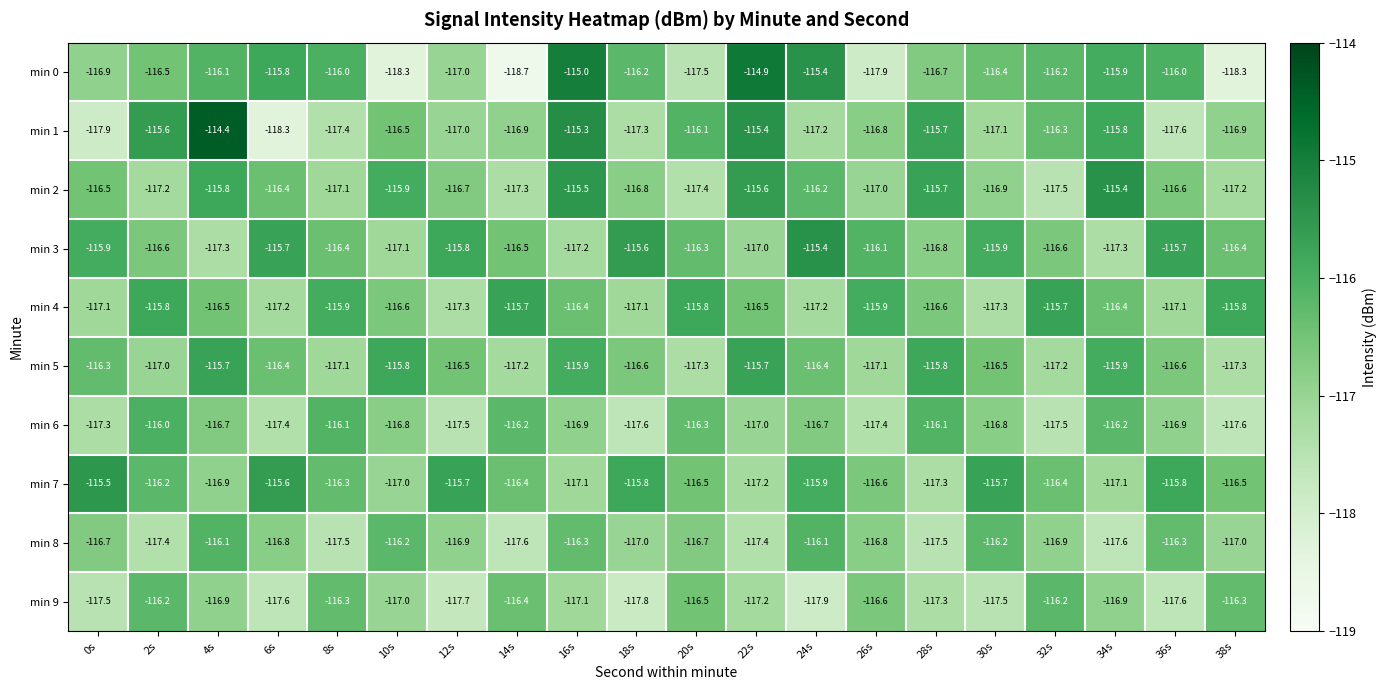

Which series has the largest total across all categories?

min 7